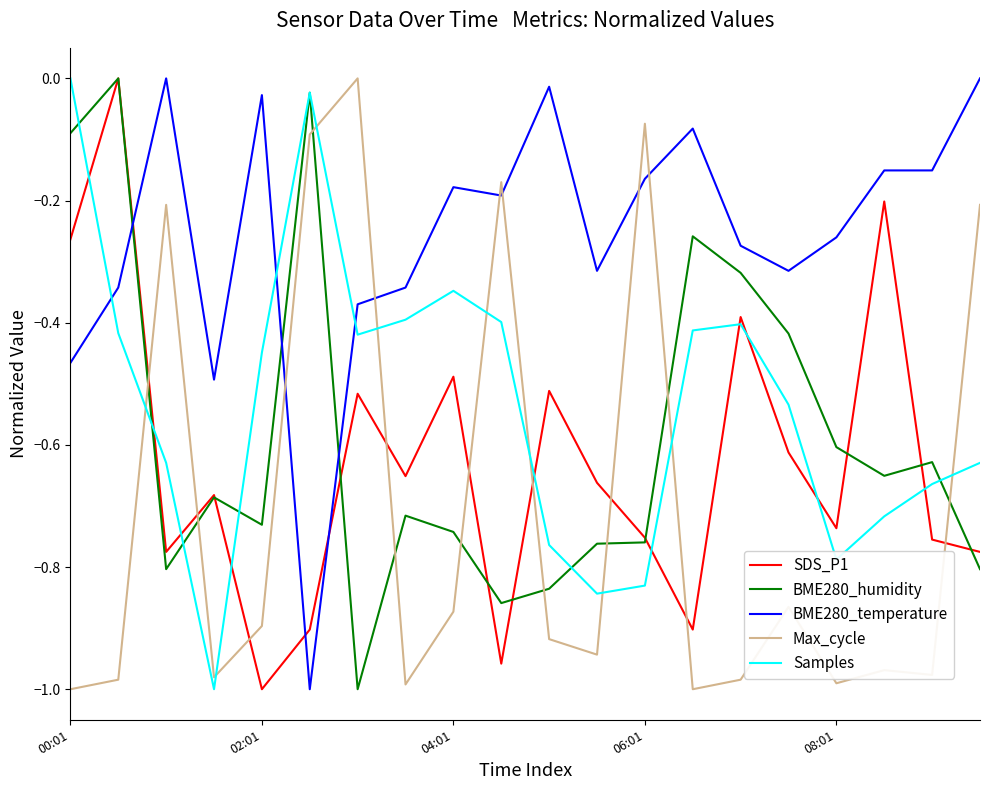

True or false: Samples and Max_cycle intersect in this chart.

True